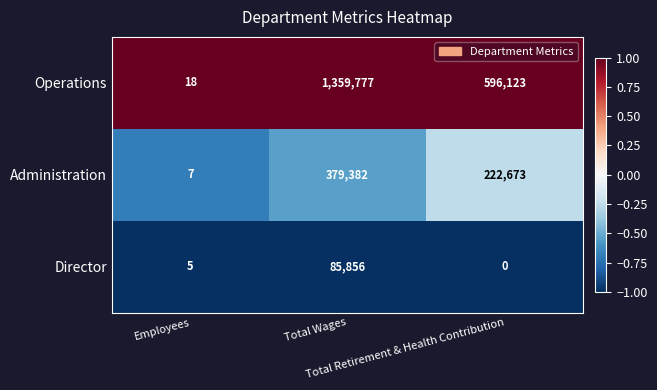

What is the maximum value for Operations?

1359777